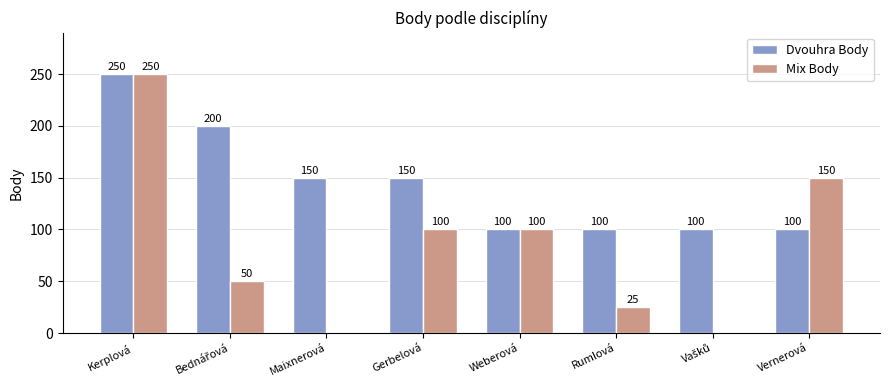

At which category is the sum across all series the highest?

Kerplová